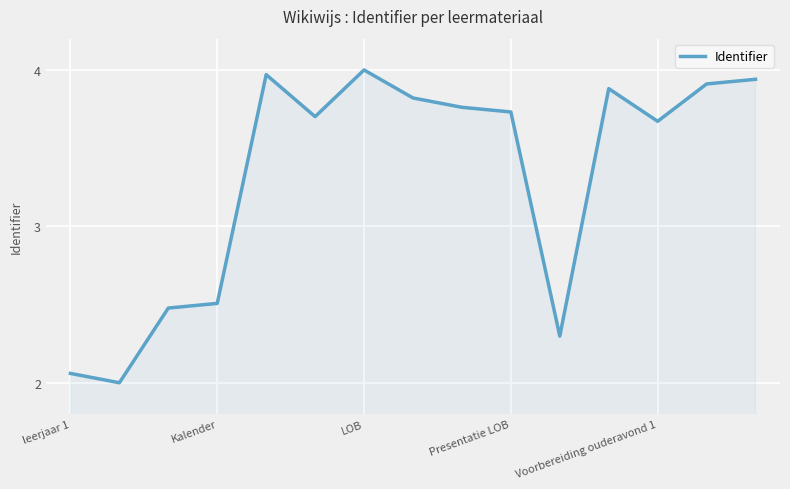

Count the number of categories in the chart.

15